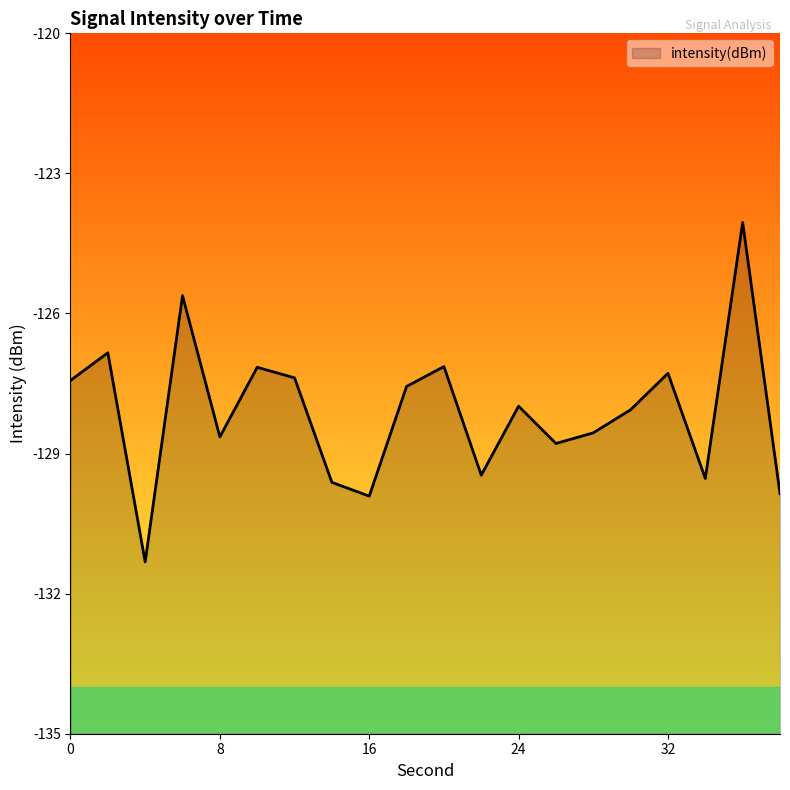

Does the chart have visible grid lines?

No